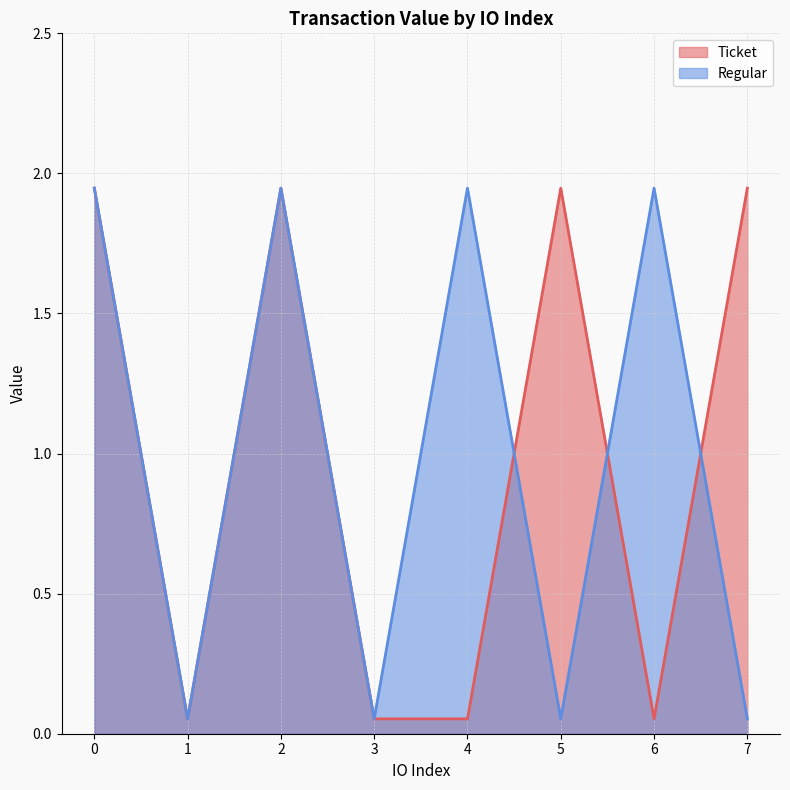

What is the difference between the maximum and minimum values in the Ticket series?

1.9